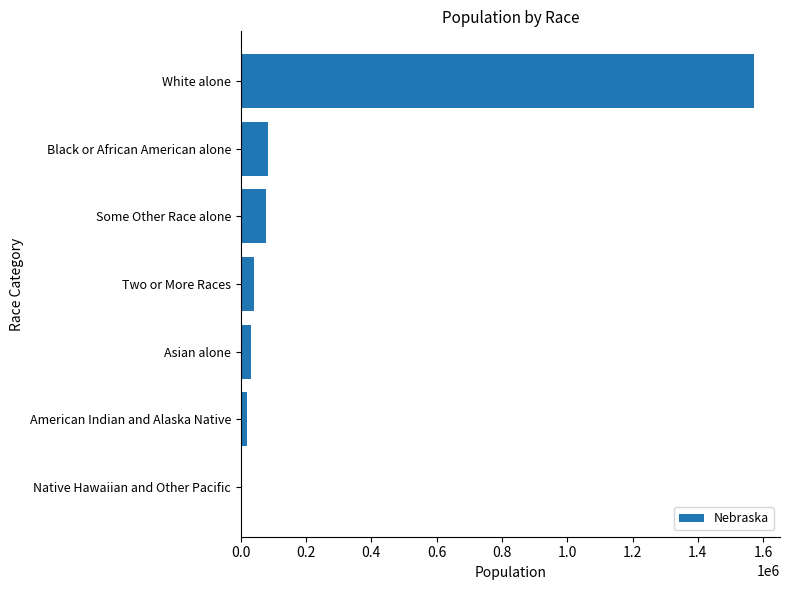

Is it true that the value at Black or African American alone is 82885?

True